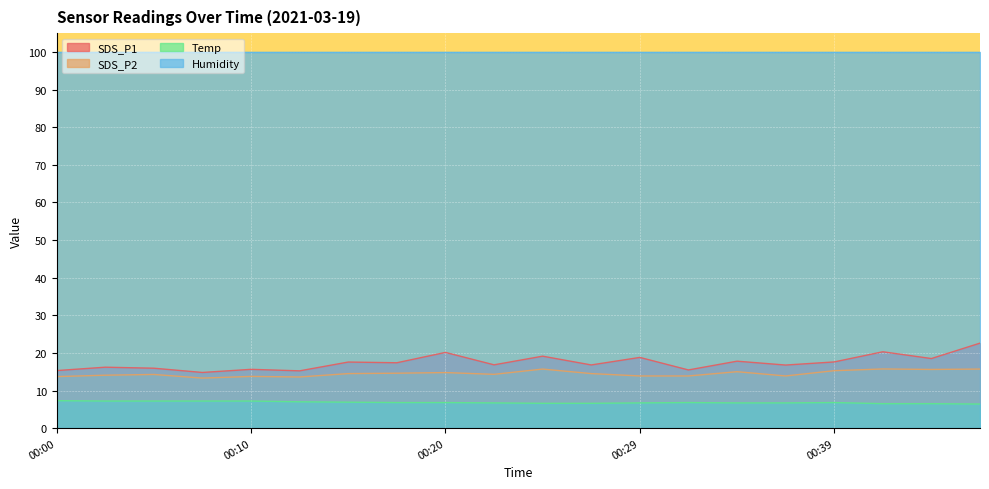

What is the value of the SDS_P1 point at the 18th from the left?

20.3